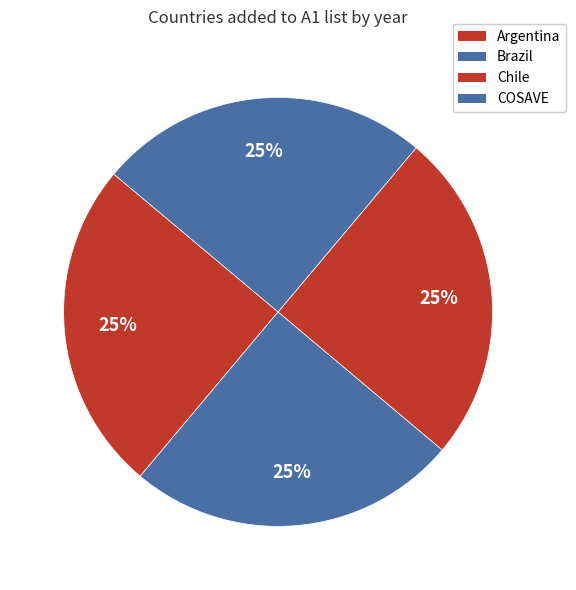

What is the smallest slice in the pie chart?

Brazil